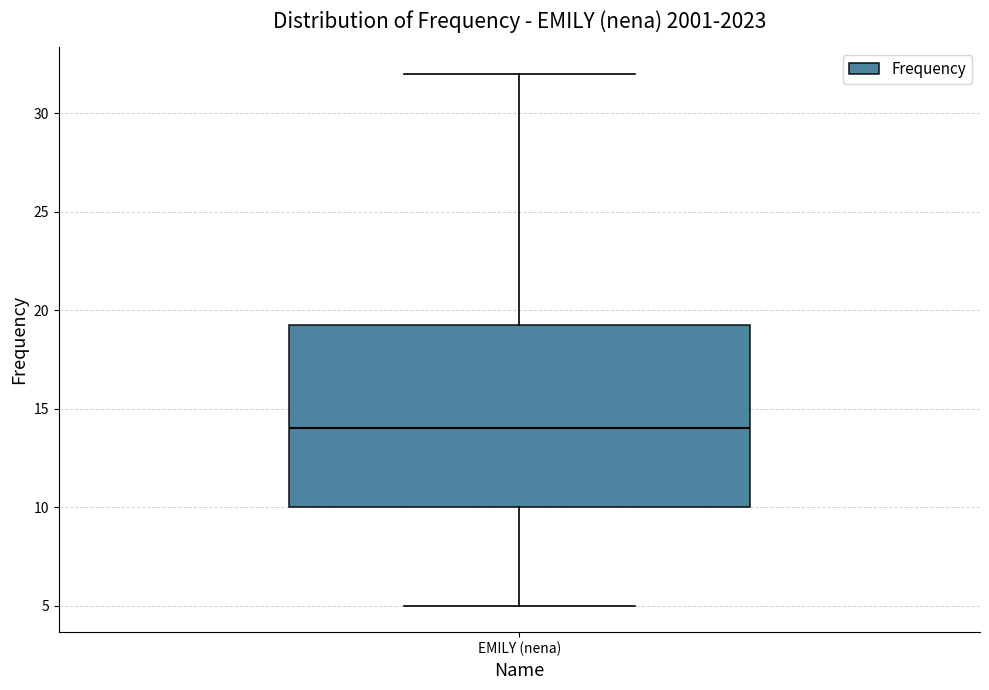

Read this box plot against the y-axis: the position of the median line, the range covered by the box, and the ends of both whiskers. The values are not printed on the chart, so give them approximately, as read against the axis.

median 14.0, box 10.0 to 19.5, whiskers 5.0 to 32.0